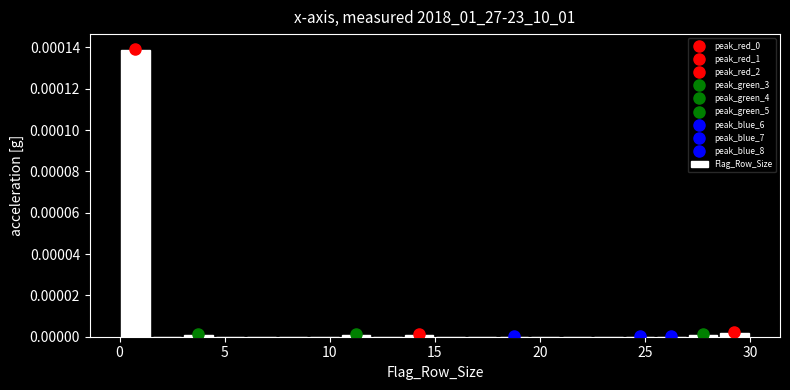

Around what value on the x-axis is the tallest bar? Give the approximate position of its centre, as read against the axis.

1.0